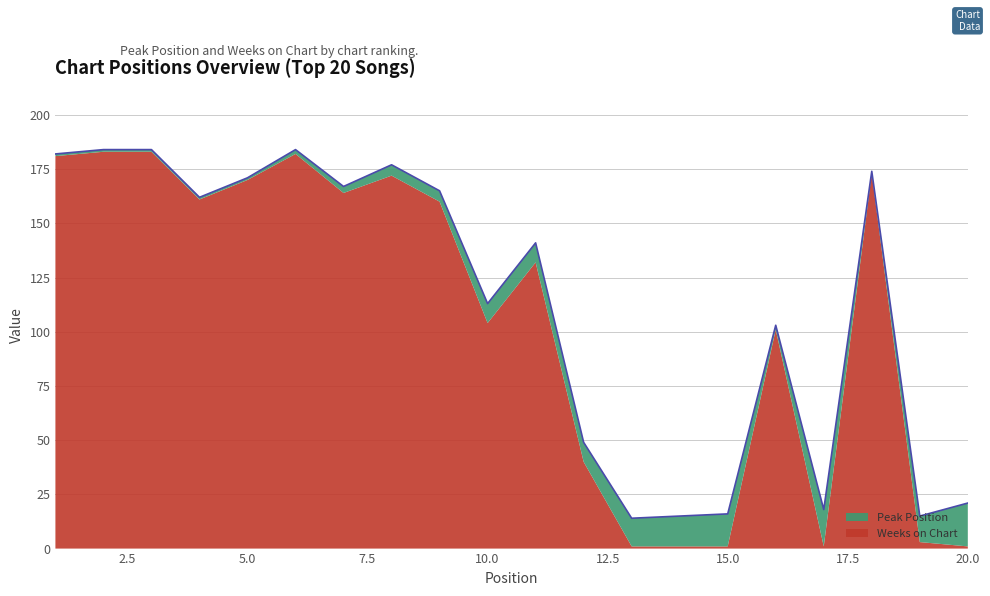

Reading left to right, extract all data points from this chart.

182	184	184	162	171	184	167	177	165	113	141	49	14	15	16	103	18	174	15	21